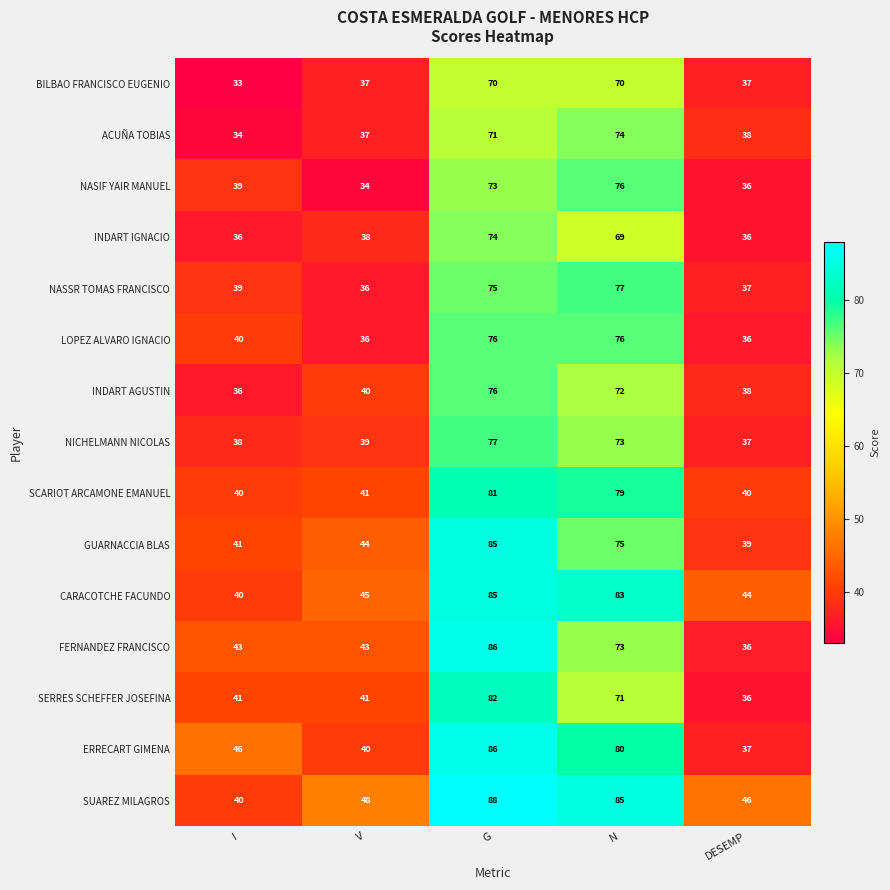

How many data points does each series have?

5